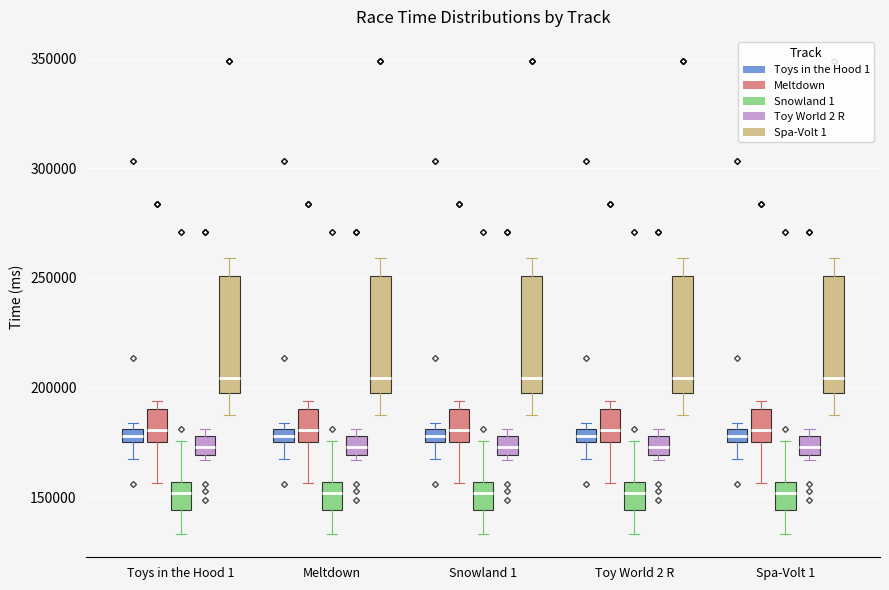

Where does the lower whisker of the box for Toy World 2 R (Meltdown) end on the y-axis? The values are not printed on the chart, so give them approximately, as read against the axis.

155000